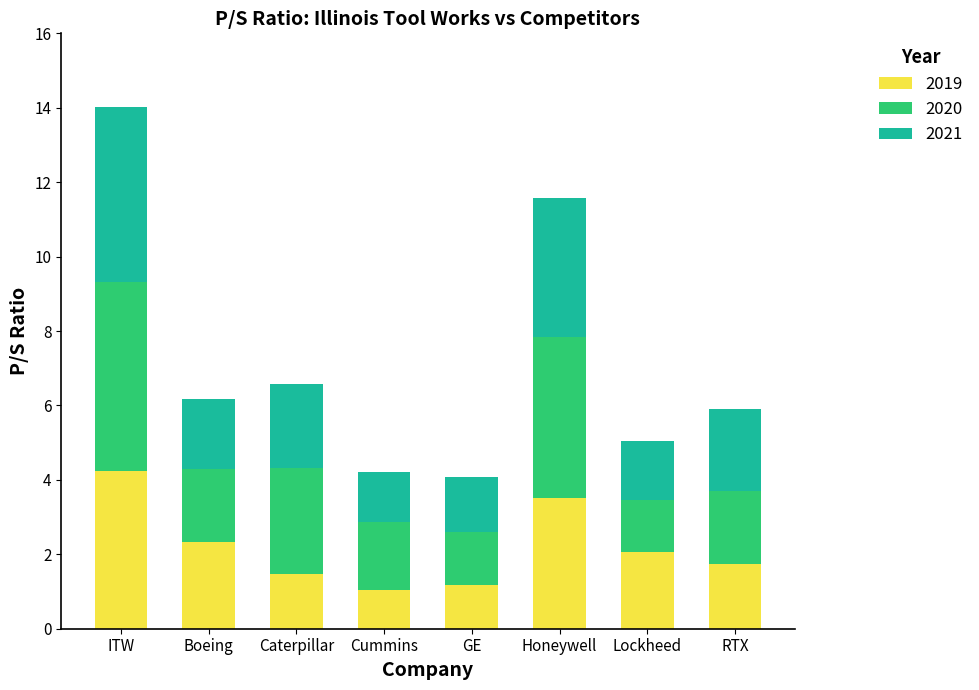

At which label does 2019 reach its peak?

ITW